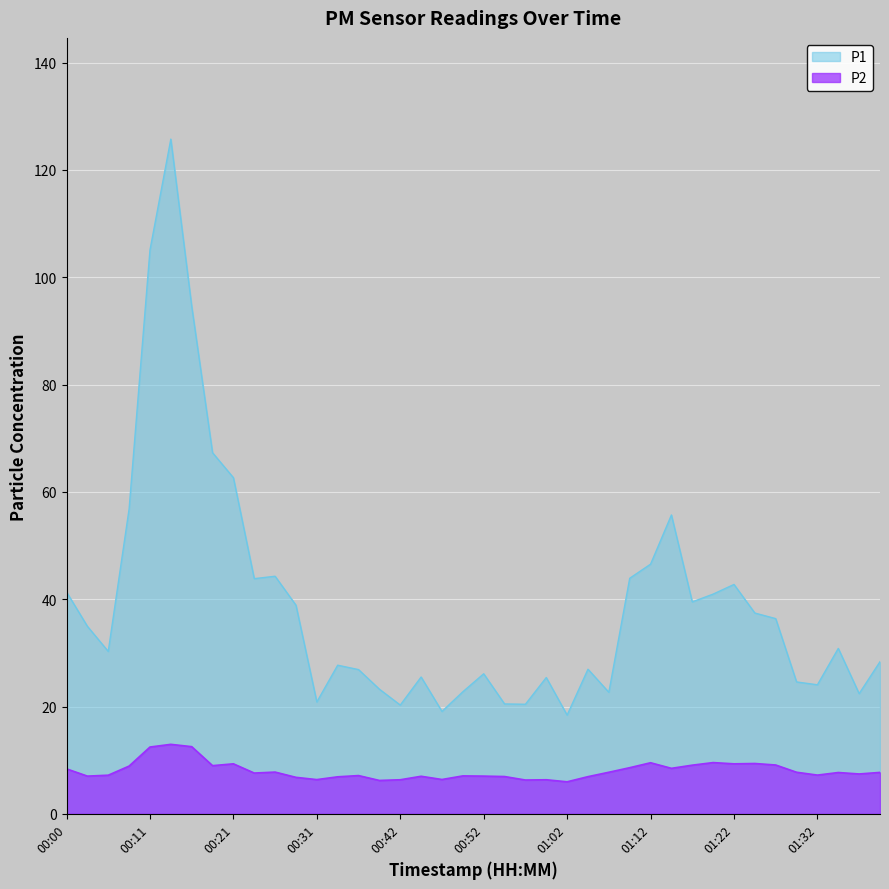

What position from the right is 01:27?

6